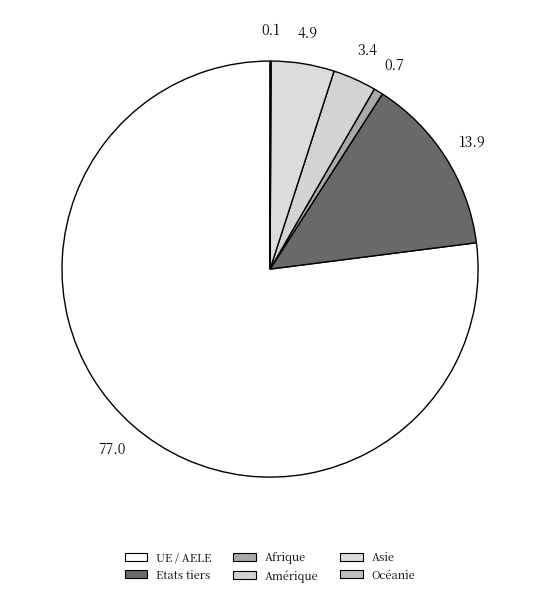

The Asie slice represents 1% of the pie. True or false?

False